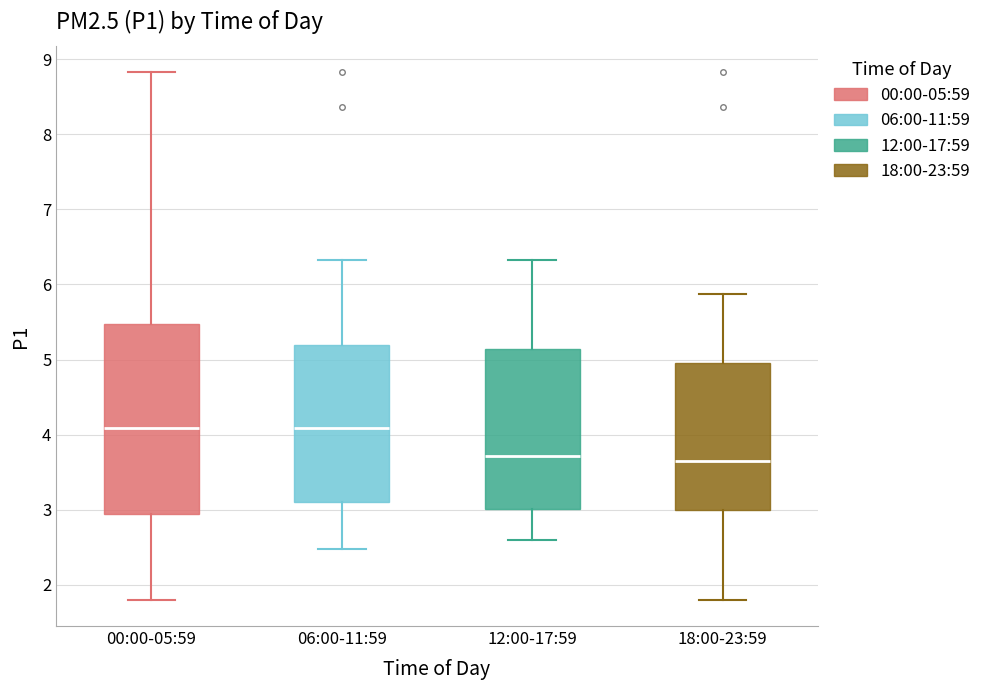

Reading left to right, read every box against the y-axis: the position of its median line, the range the box covers, and the ends of its whiskers. The values are not printed on the chart, so give them approximately, as read against the axis.

00:00-05:59: median 4.1, box 2.9 to 5.5, whiskers 1.8 to 8.8
06:00-11:59: median 4.1, box 3.1 to 5.2, whiskers 2.5 to 6.3
12:00-17:59: median 3.7, box 3.0 to 5.1, whiskers 2.6 to 6.3
18:00-23:59: median 3.7, box 3.0 to 5.0, whiskers 1.8 to 5.9